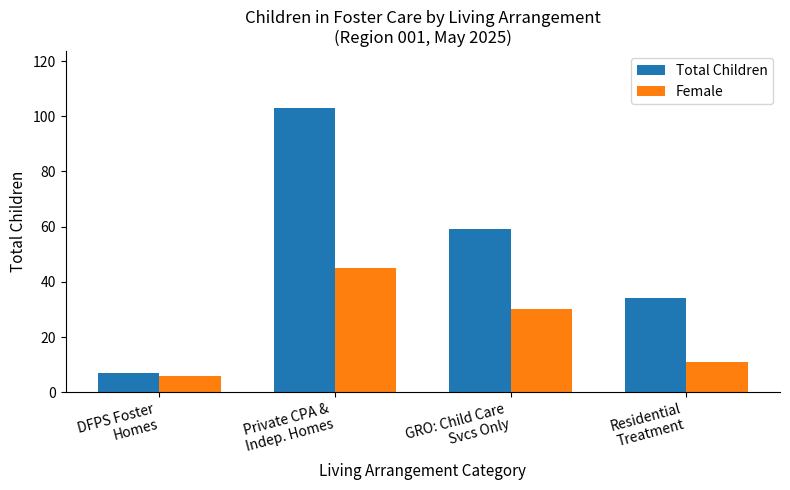

What is the maximum value for Total Children?

103